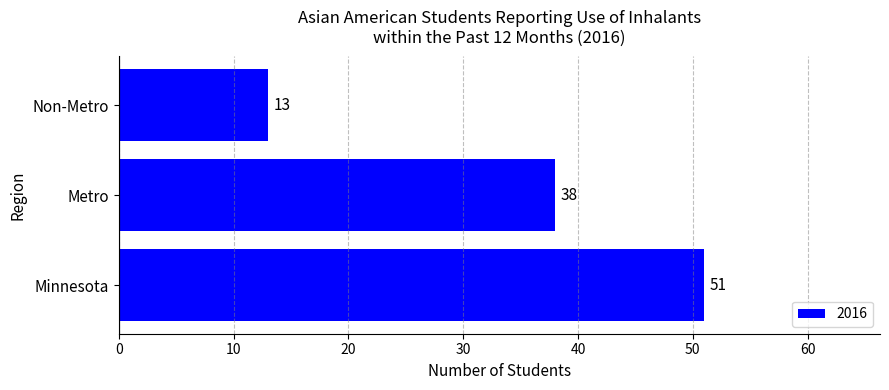

Where is the data nearest to the value 32?

Metro